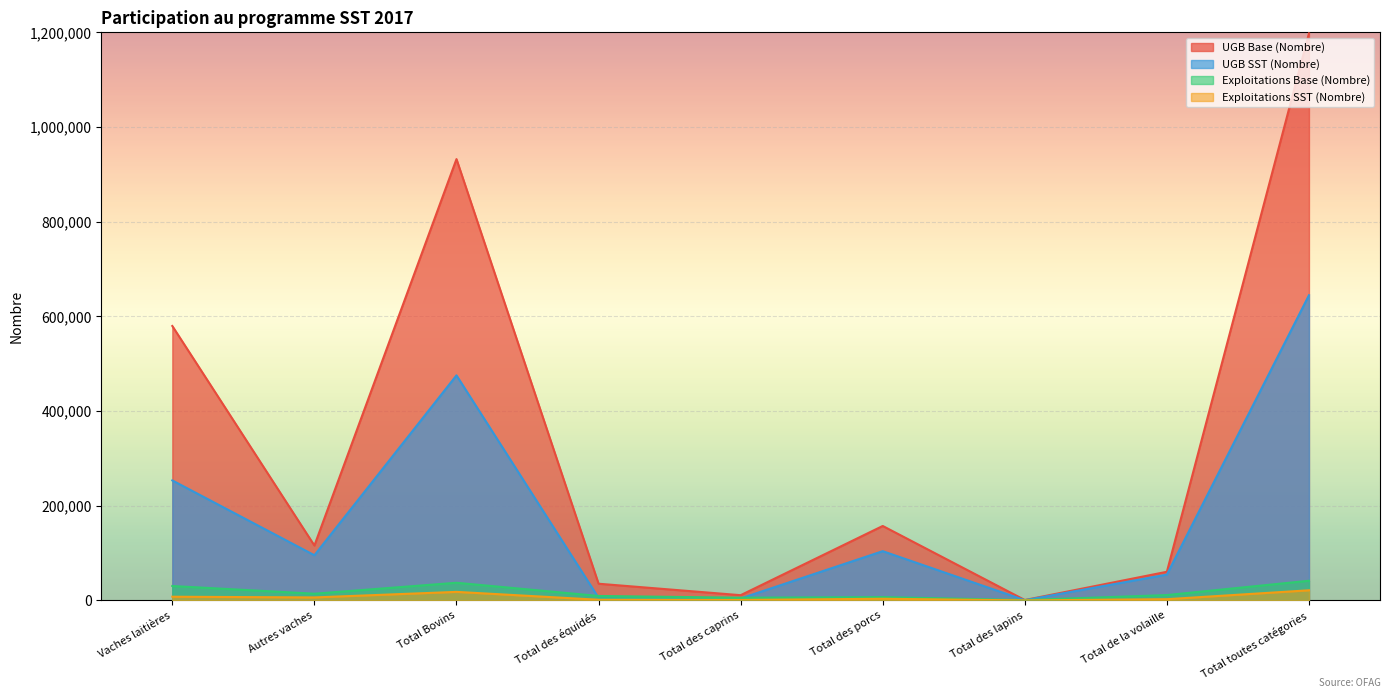

Reading left to right, extract all data points from this chart.

UGB Base (Nombre): Vaches laitières=579729.7	Autres vaches=116054.8	Total Bovins=932266.9	Total des équidés=35381.6	Total des caprins=11148.0	Total des porcs=157362.8	Total des lapins=975.2	Total de la volaille=60651.0	Total toutes catégories=1197785.5
UGB SST (Nombre): Vaches laitières=253543.1	Autres vaches=95537.8	Total Bovins=475464.1	Total des équidés=5591.1	Total des caprins=4245.3	Total des porcs=104153.1	Total des lapins=576.1	Total de la volaille=54651.9	Total toutes catégories=644681.5
Exploitations Base (Nombre): Vaches laitières=30559.0	Autres vaches=14283.0	Total Bovins=37426.0	Total des équidés=9521.0	Total des caprins=5879.0	Total des porcs=7095.0	Total des lapins=899.0	Total de la volaille=11432.0	Total toutes catégories=41665.0
Exploitations SST (Nombre): Vaches laitières=7931.0	Autres vaches=6435.0	Total Bovins=18168.0	Total des équidés=1522.0	Total des caprins=1131.0	Total des porcs=3643.0	Total des lapins=122.0	Total de la volaille=2732.0	Total toutes catégories=21504.0